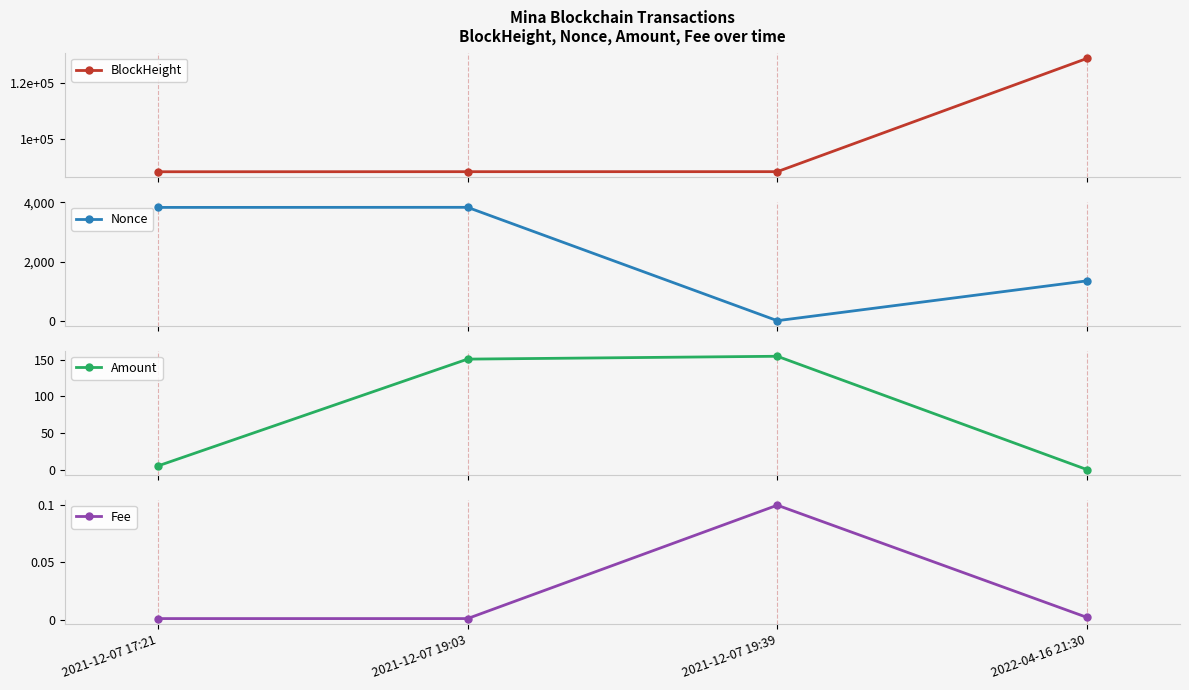

How many distinct data groups are displayed?

4